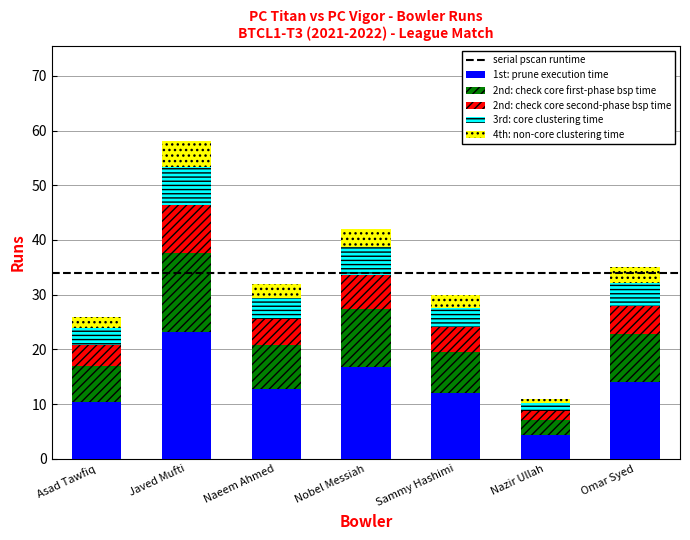

How many distinct data groups are displayed?

5